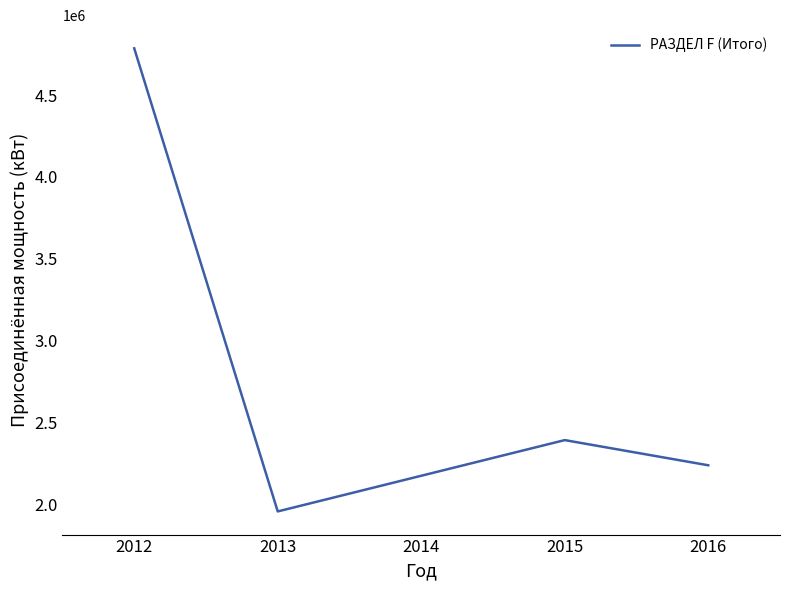

At which category does the data reach its first local peak?

2015